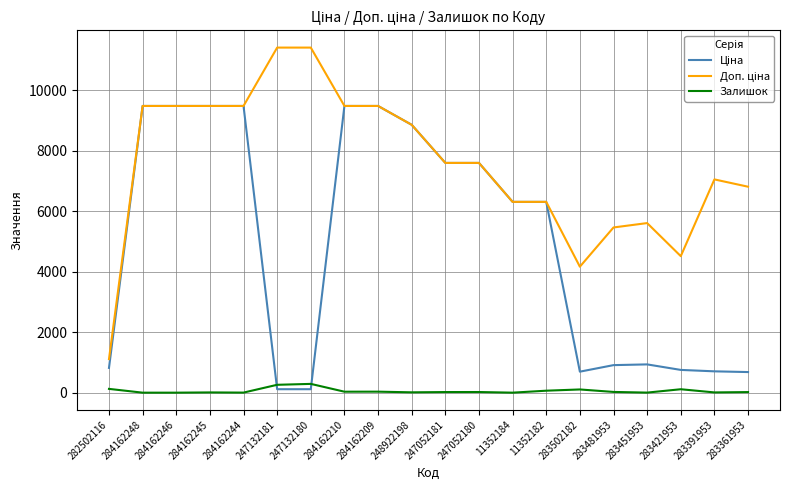

What is the maximum value shown in the chart?

11410.0